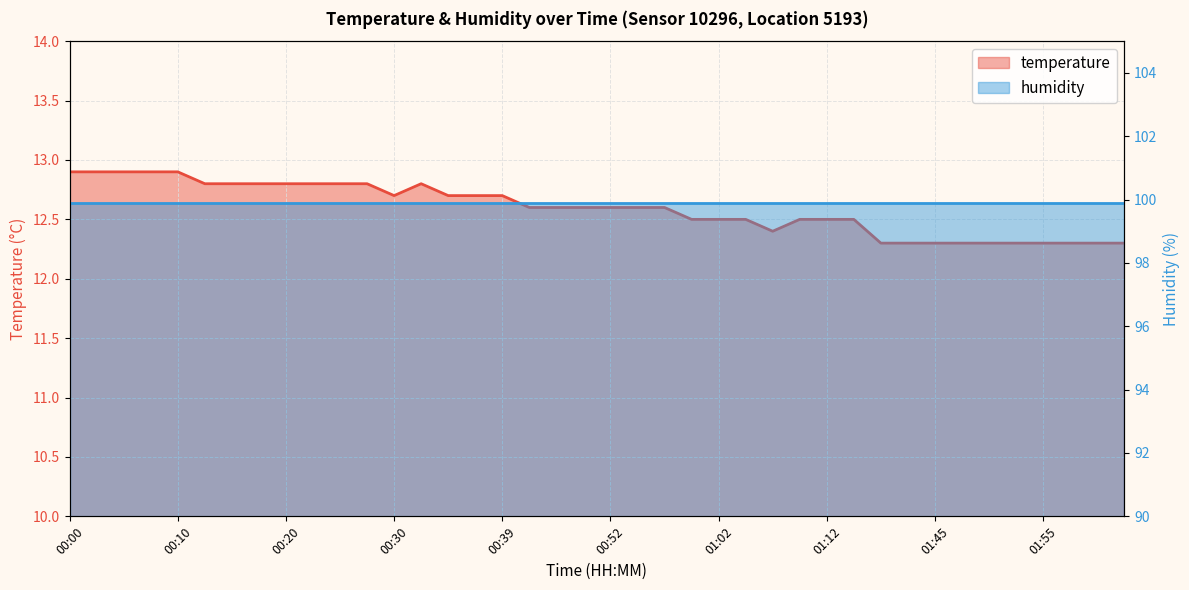

What is the average value?

12.6